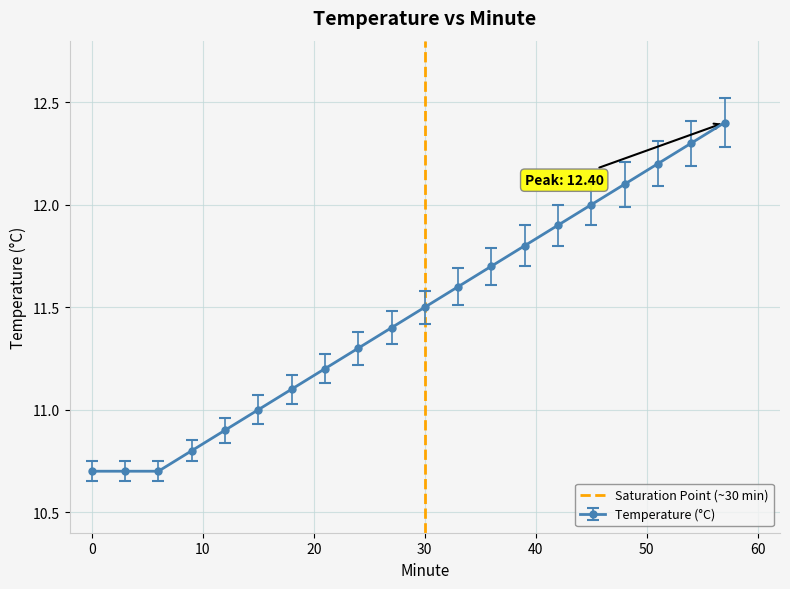

Is this an area chart (filled region under the line)?

No